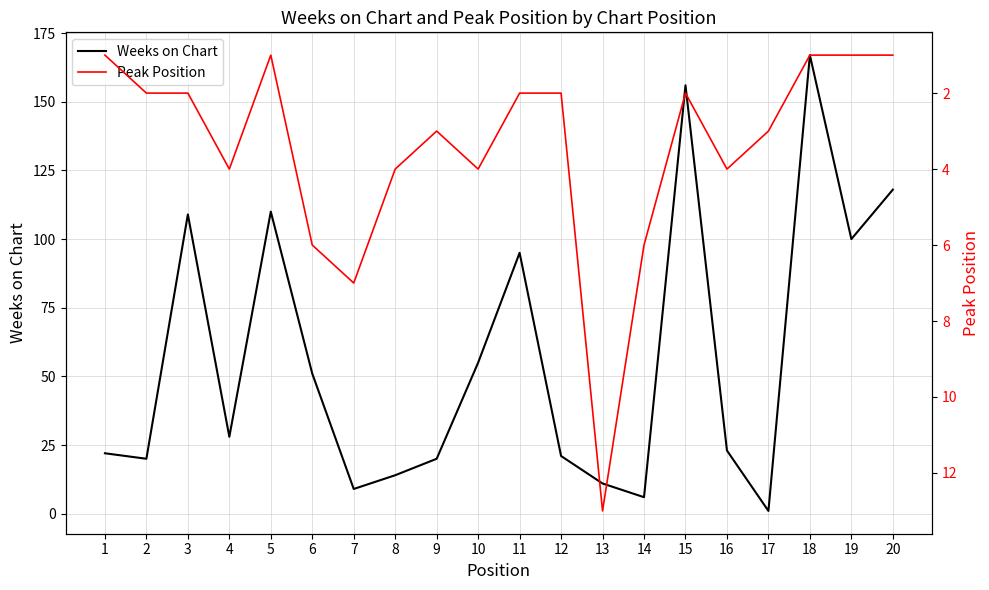

Is it true that Weeks on Chart equals 14 at 7?

False